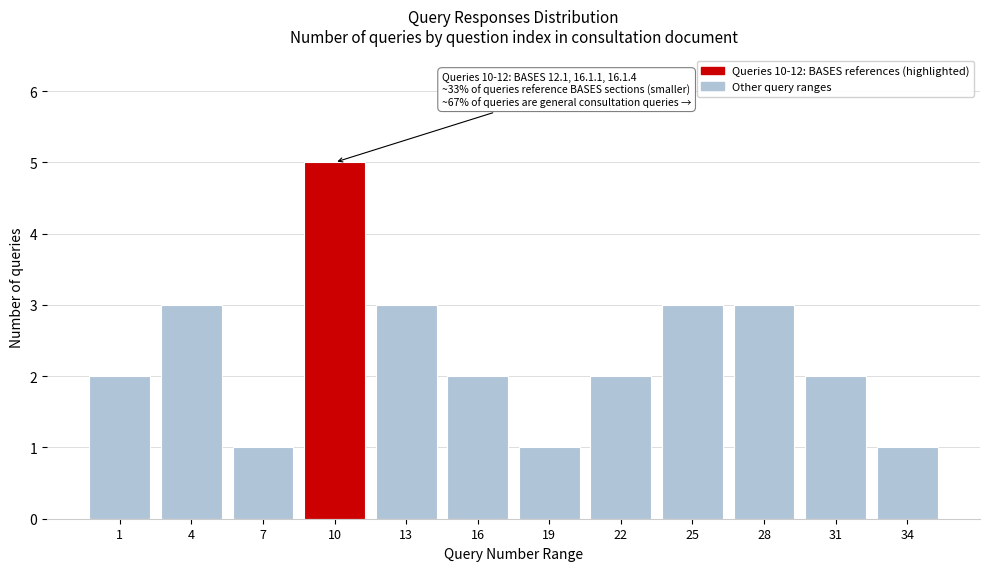

Reading right to left, transcribe all the data shown in this chart.

1	2	3	3	2	1	2	3	5	1	3	2